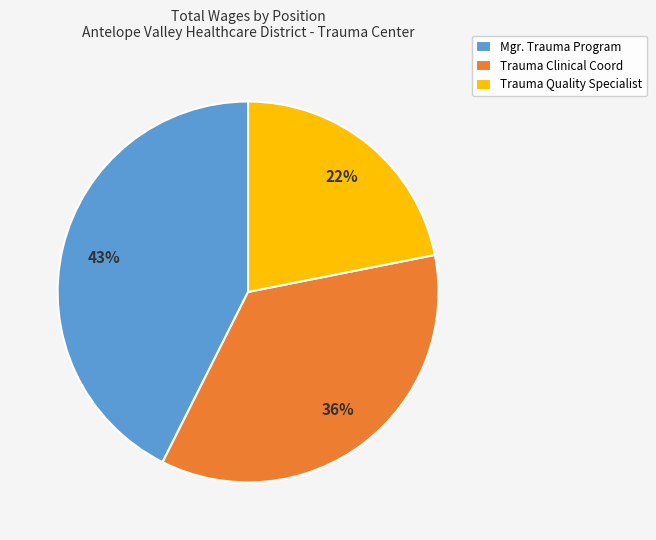

Combined, do Mgr. Trauma Program and Trauma Quality Specialist account for over 50%?

Yes